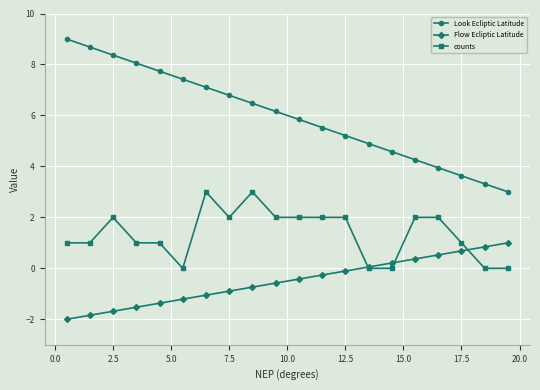

True or false: Look Ecliptic Latitude has more than 0 points higher than both neighbors.

False